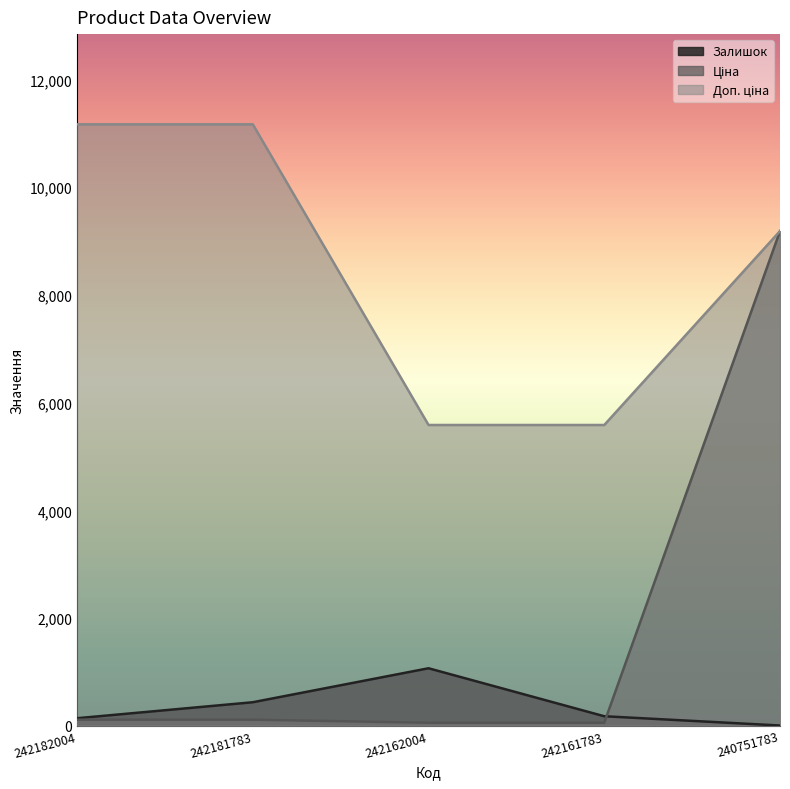

Is the value of Залишок at 242161783 greater than the value of Ціна at 240751783?

No